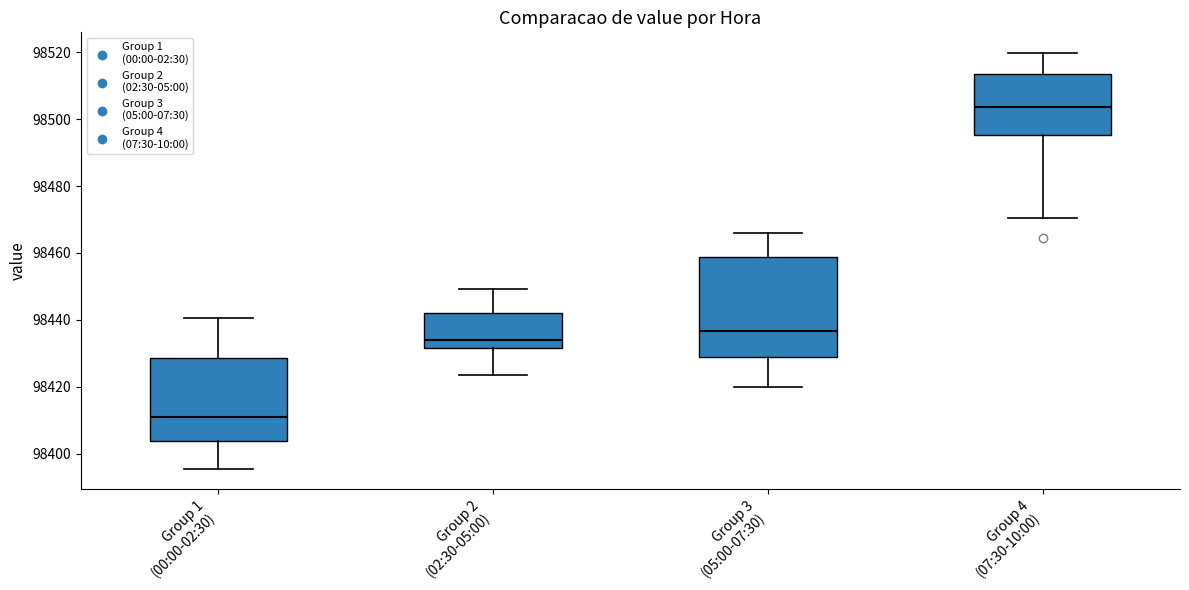

Which box's median line is the lowest?

Group 1 (00:00-02:30)